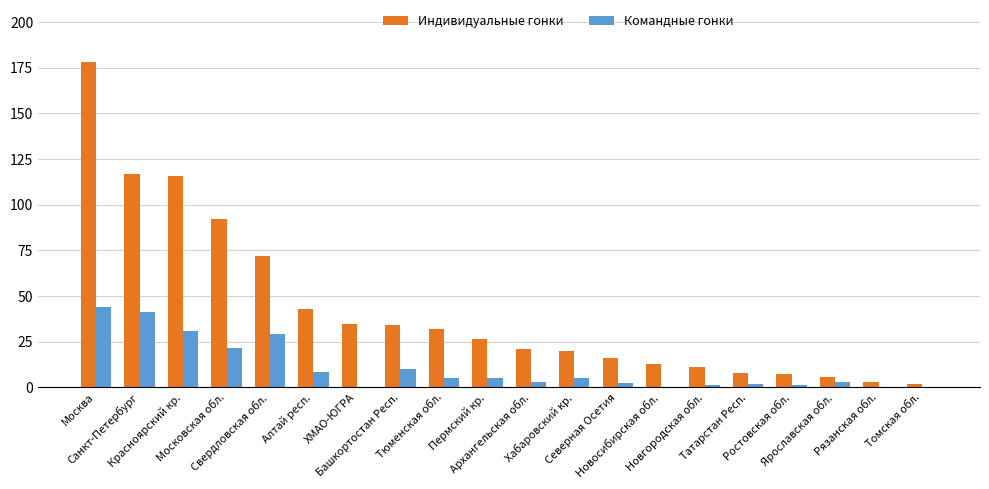

Is it true that Командные гонки equals 1.5 at Новгородская обл.?

True